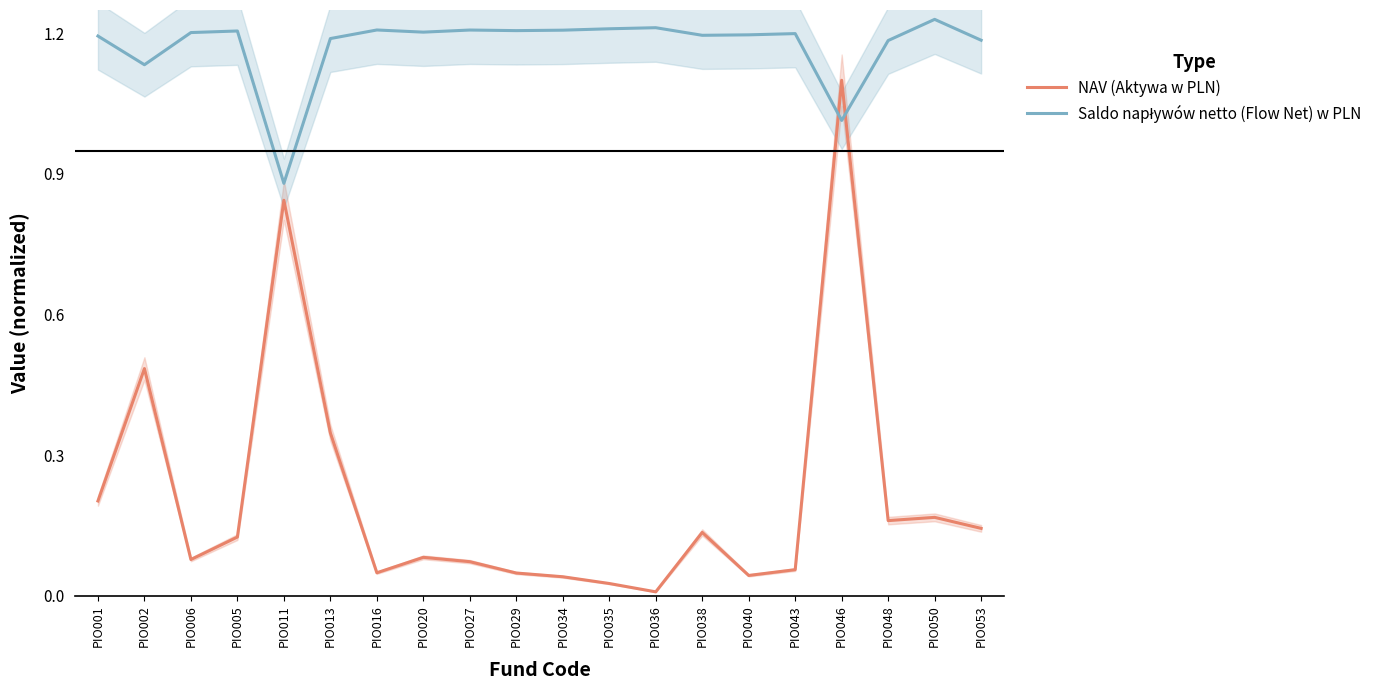

How many values in the Saldo napływów netto (Flow Net) w PLN series are below 1?

1